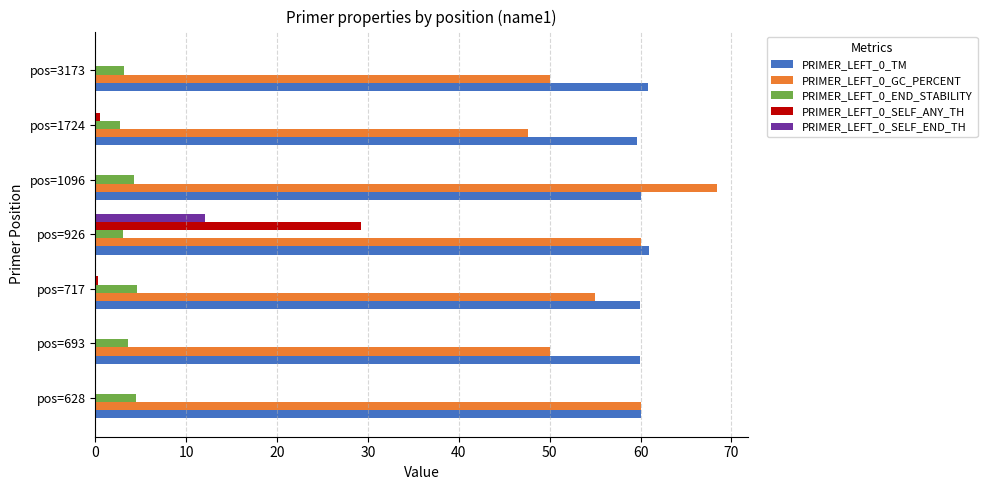

Which label corresponds to the largest value in the chart?

pos=1096